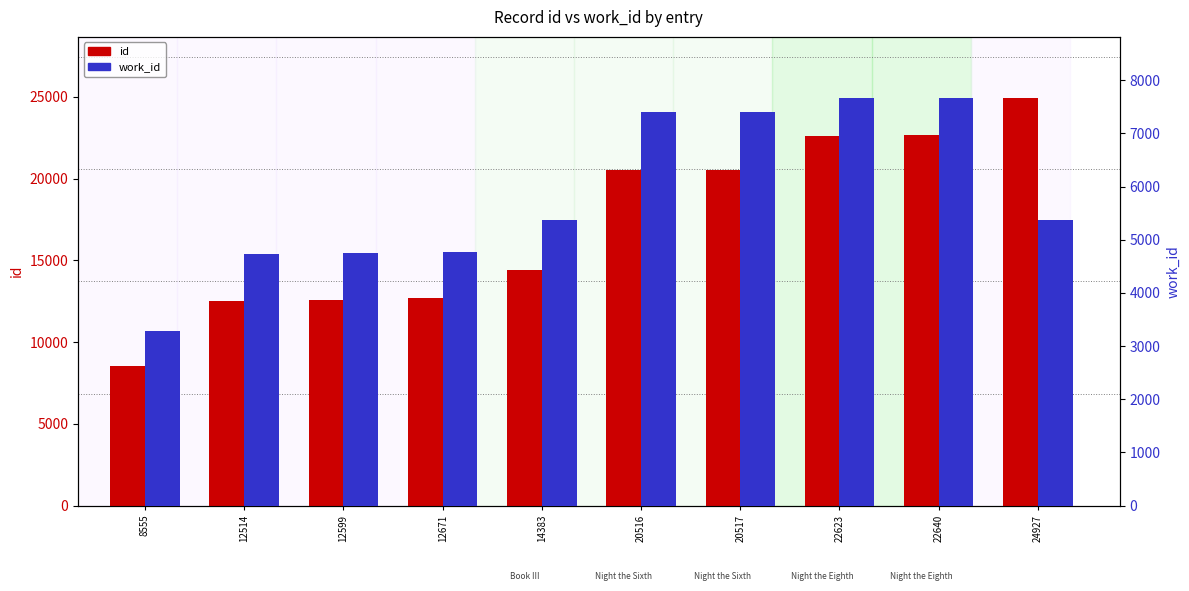

Are the bars horizontal?

No